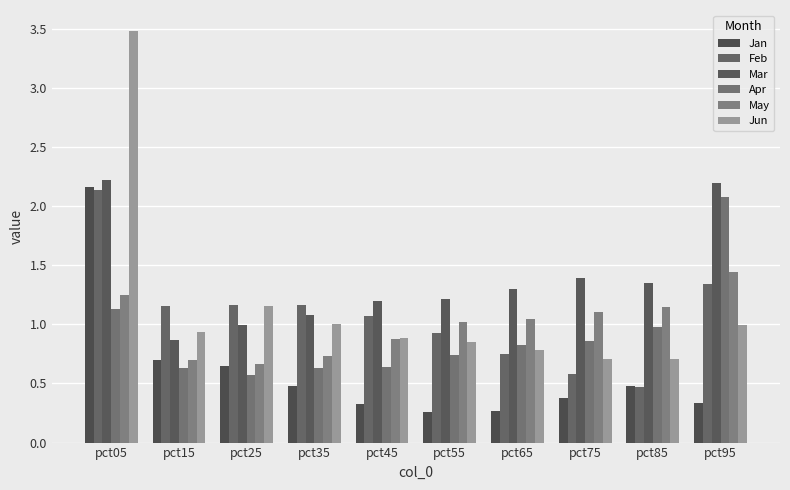

Which series has the widest spread of values?

Jun